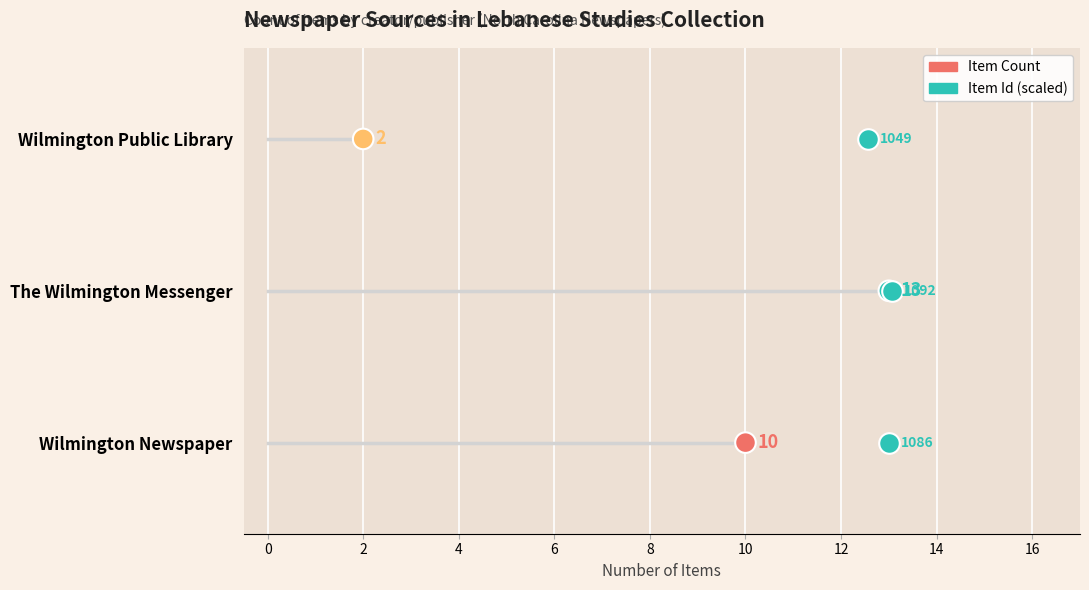

Which series has the largest Y range (max minus min)?

Item Count